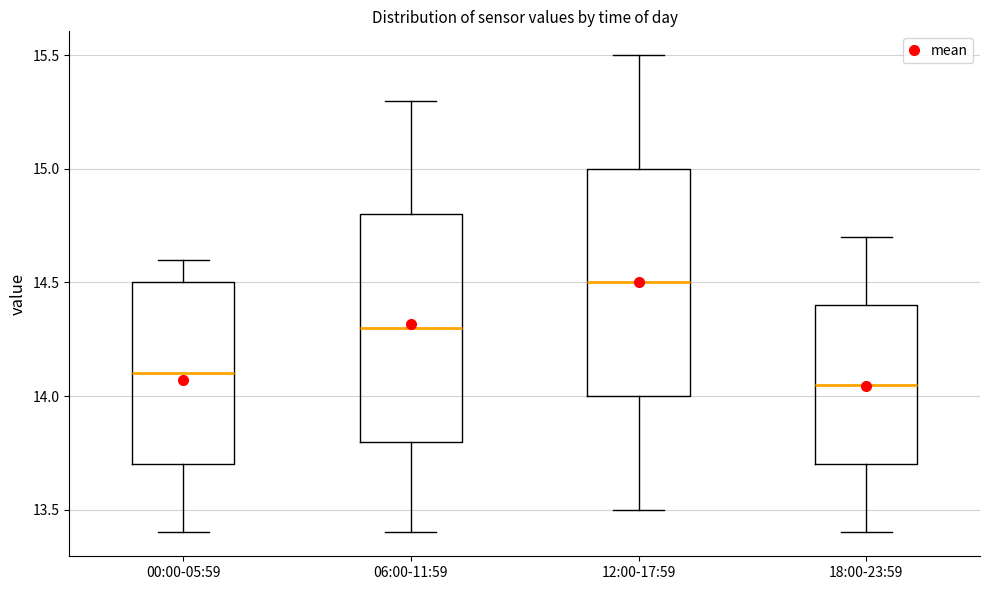

Reading left to right, transcribe this box plot: for each box, give where its median line is, the range the box spans, and where its two whiskers end, as read against the y-axis. The values are not printed on the chart, so give them approximately, as read against the axis.

00:00-05:59: median 14.10, box 13.70 to 14.50, whiskers 13.40 to 14.60
06:00-11:59: median 14.30, box 13.80 to 14.80, whiskers 13.40 to 15.30
12:00-17:59: median 14.50, box 14.00 to 15.00, whiskers 13.50 to 15.50
18:00-23:59: median 14.05, box 13.70 to 14.40, whiskers 13.40 to 14.70